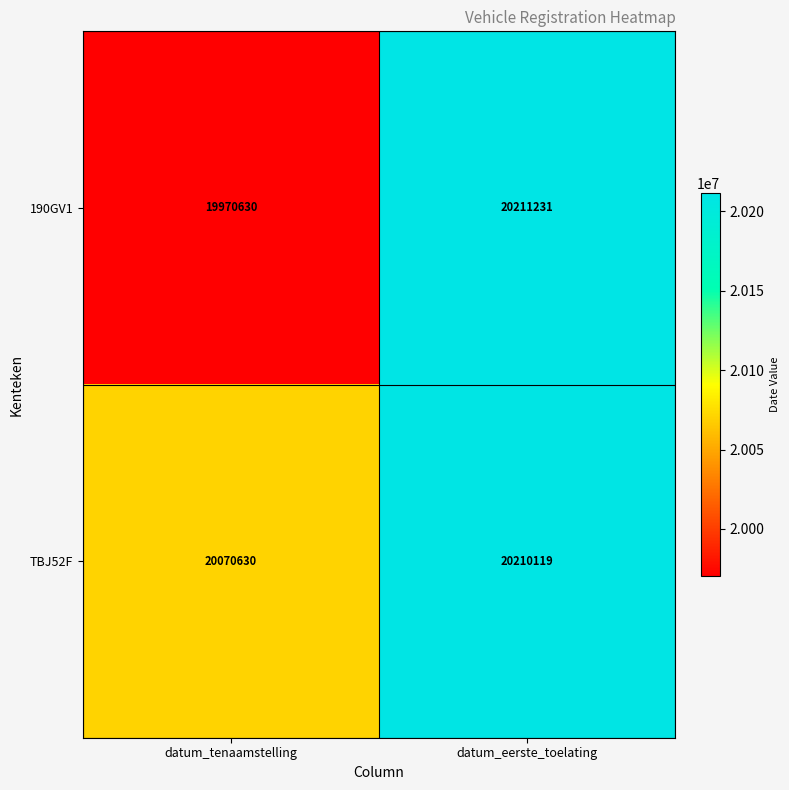

True or false: TBJ52F has a value of 35124387 at datum_tenaamstelling.

False